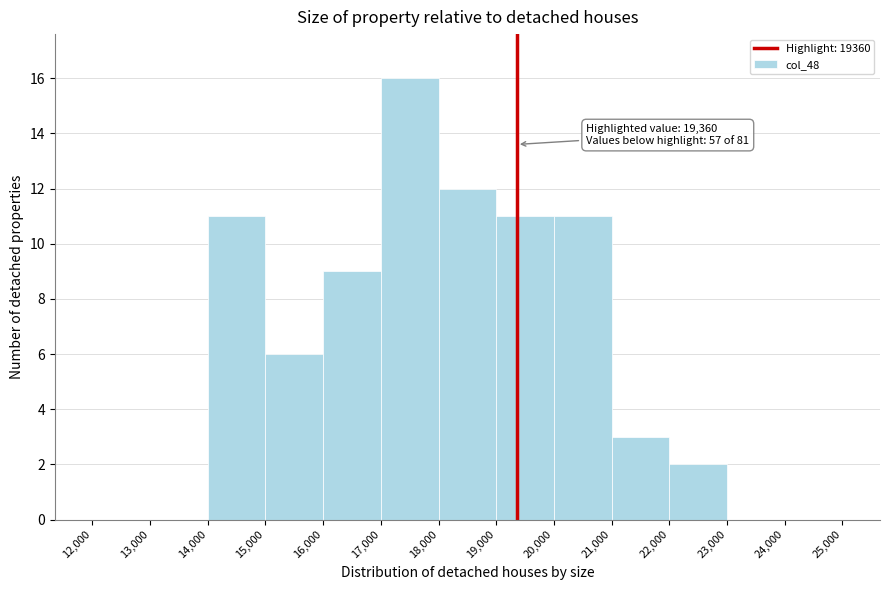

Over which range of the x-axis is the bar tallest?

17,000 to 18,000